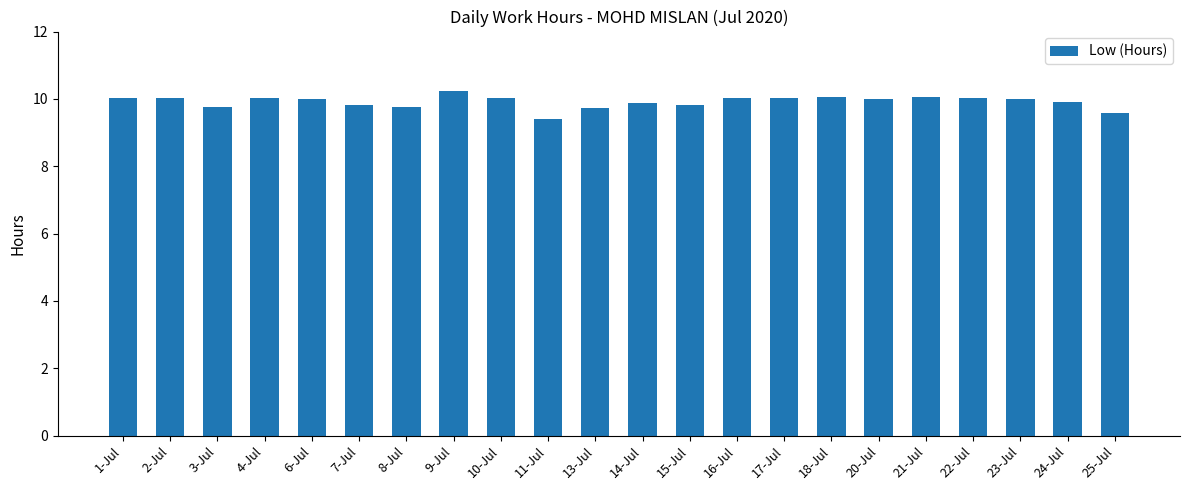

Does the chart contain any negative values?

No